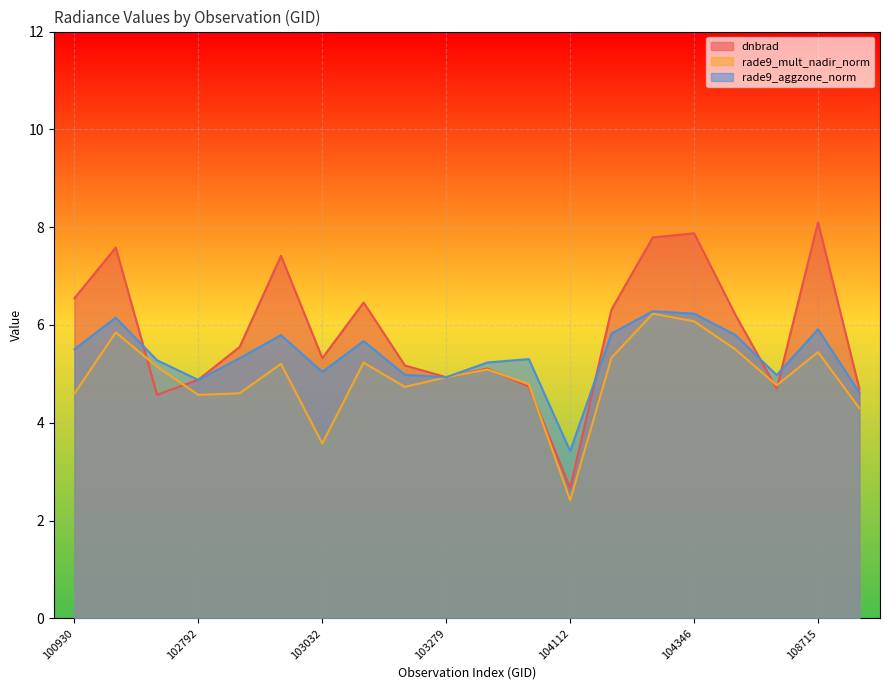

What is the difference between the dnbrad values at 102920 and 104346?

0.5